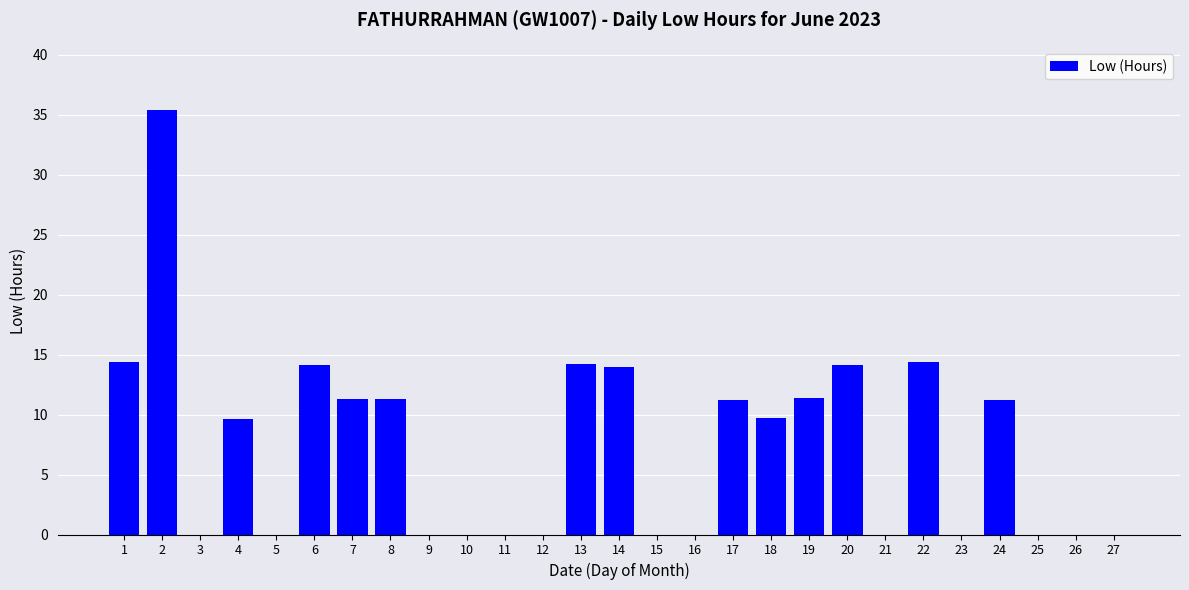

Approximately how many times larger is the value at 13 compared to 7?

1.3